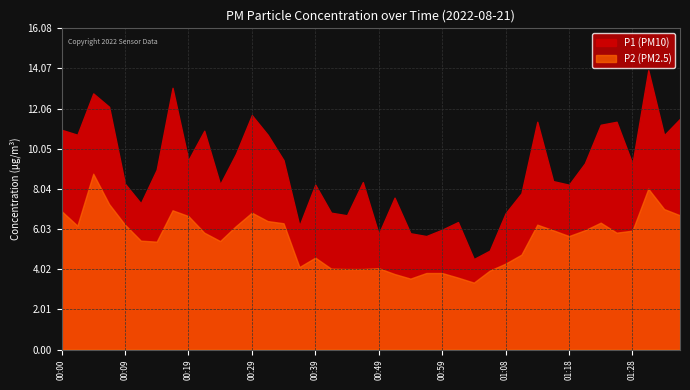

Read the P2 value at 00:02.

6.2